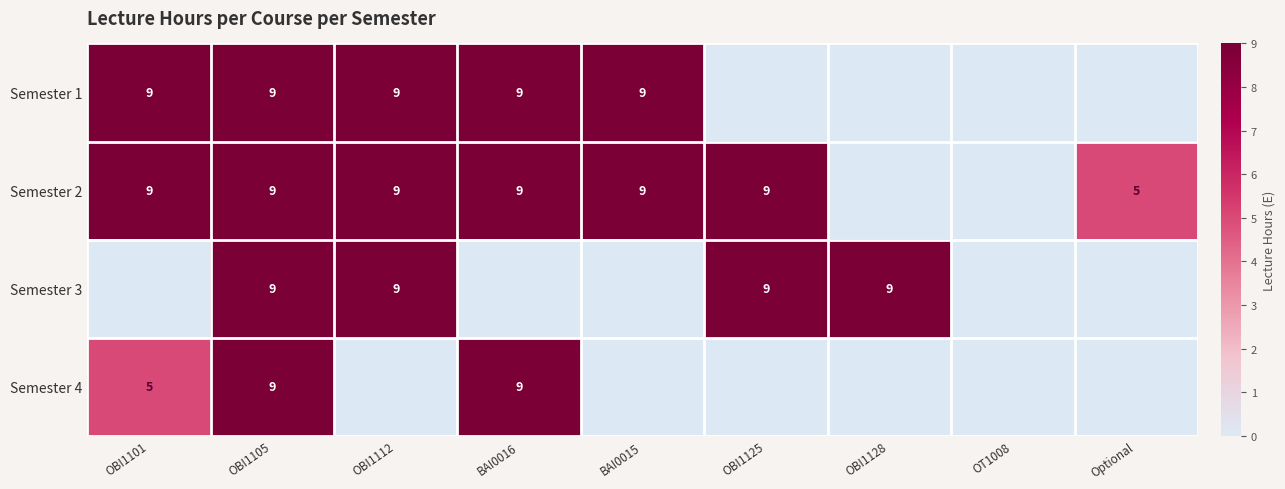

Is the value of Semester 4 at OBI1101 greater than the value of Semester 3 at Optional?

No